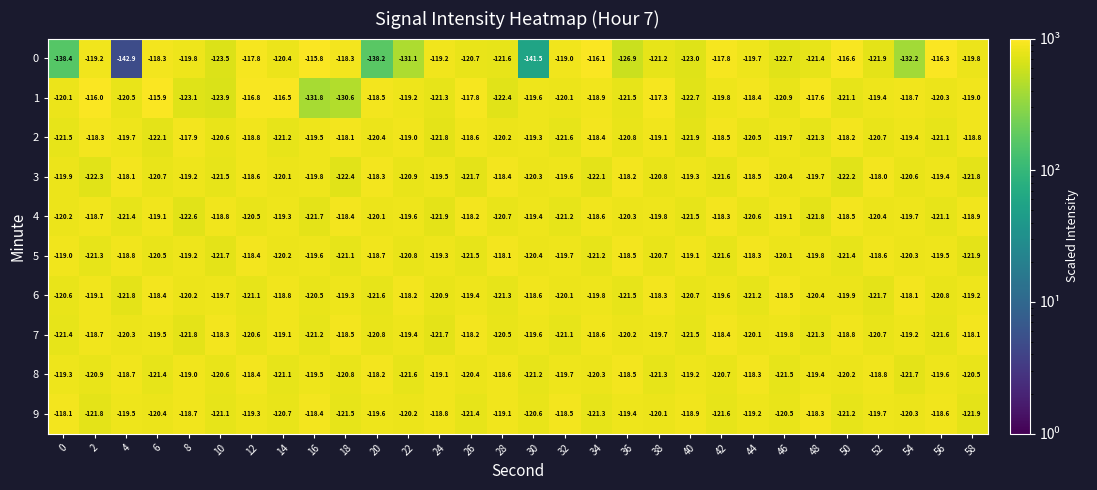

Where does the 3 series first go above -119?

4